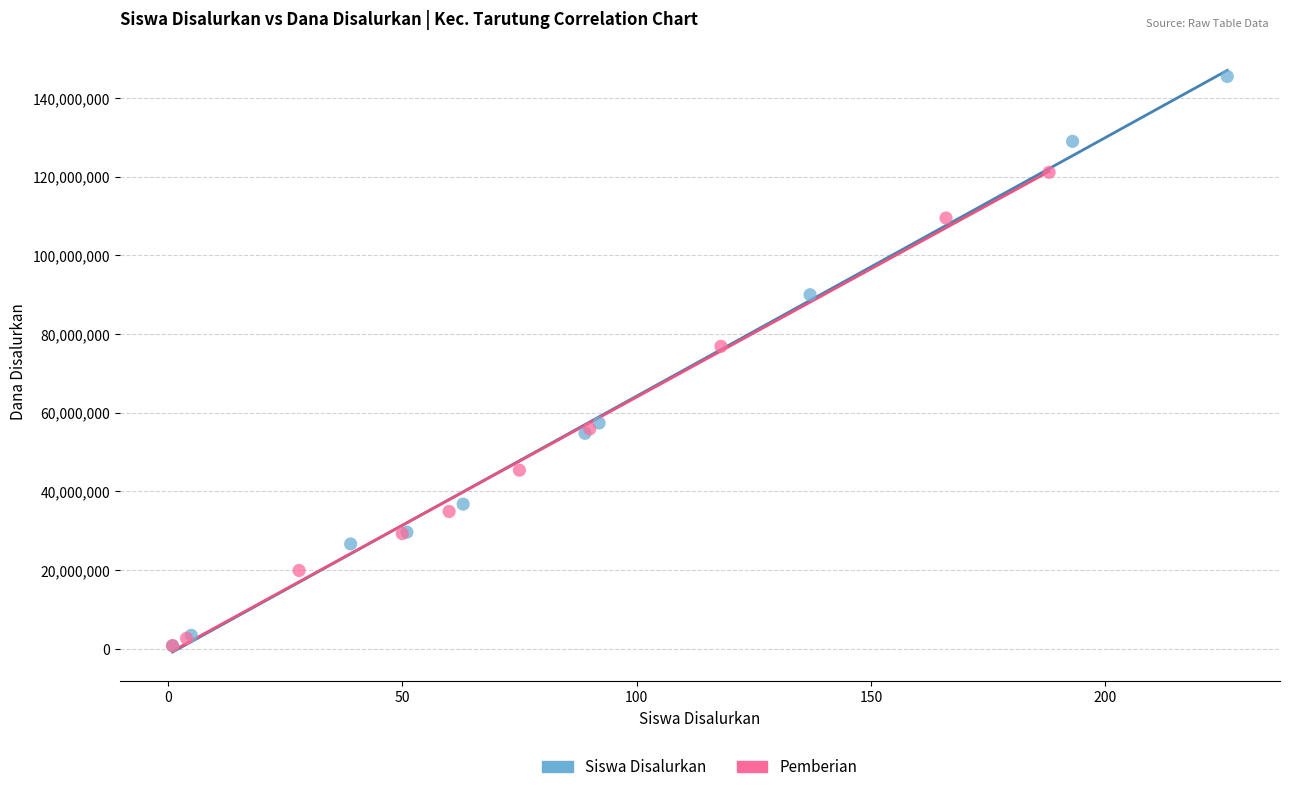

Which series has the widest spread of Y values?

Siswa Disalurkan